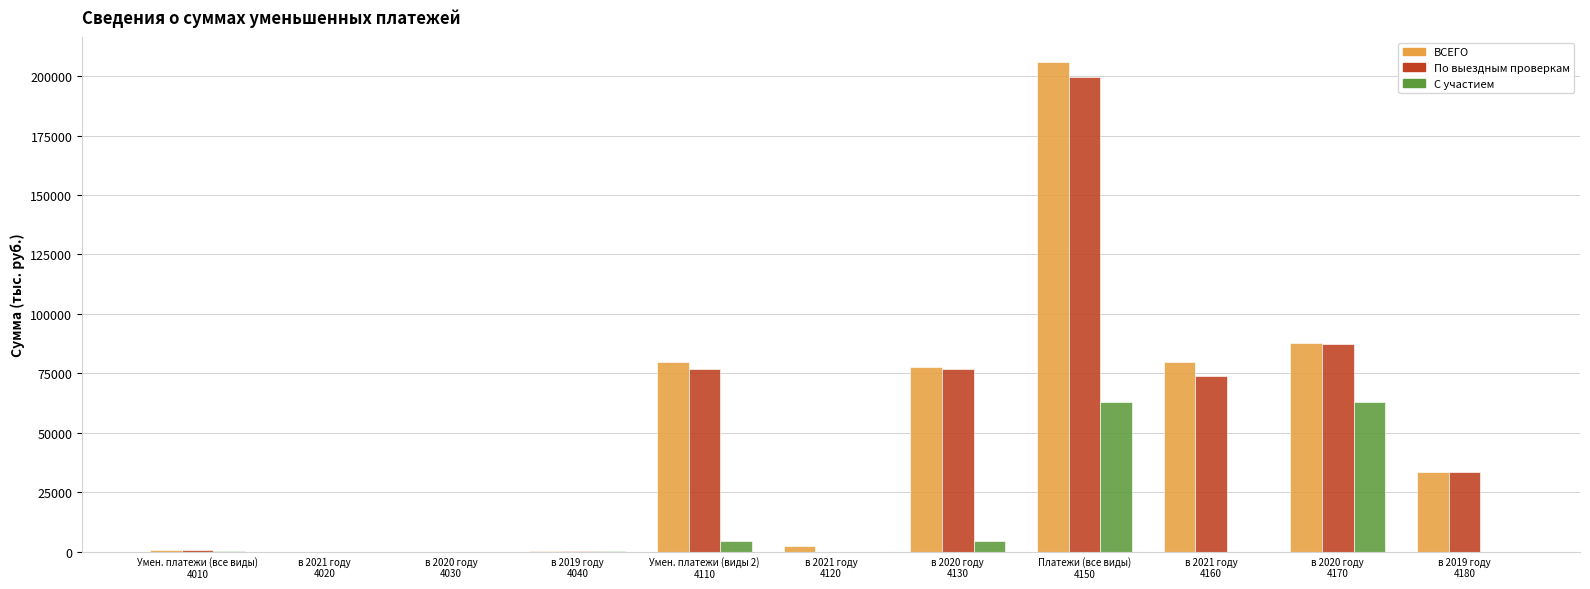

What is the maximum value shown in the chart?

206013